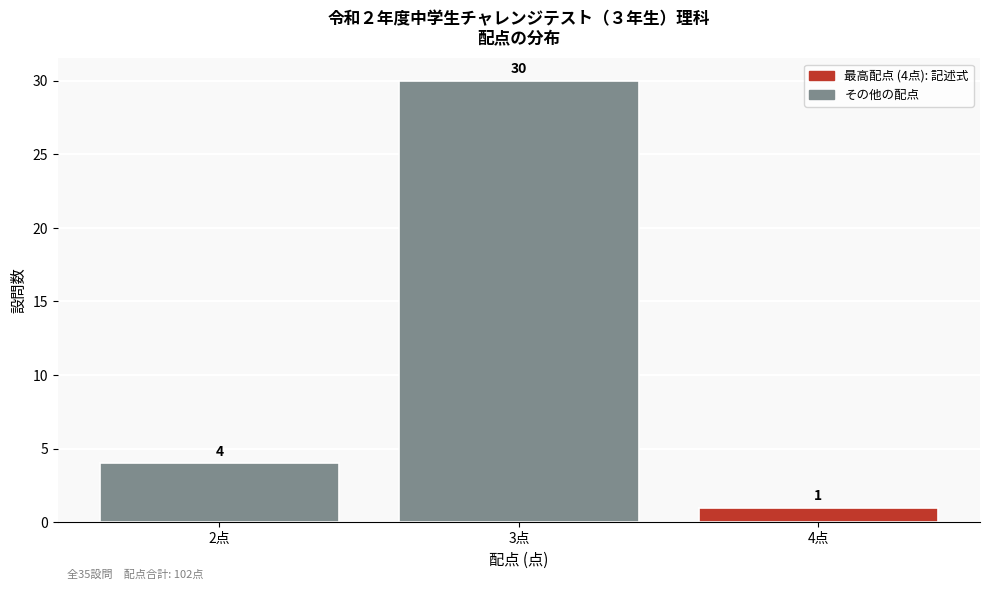

Over which range of the x-axis is the bar tallest?

2.5 to 3.5